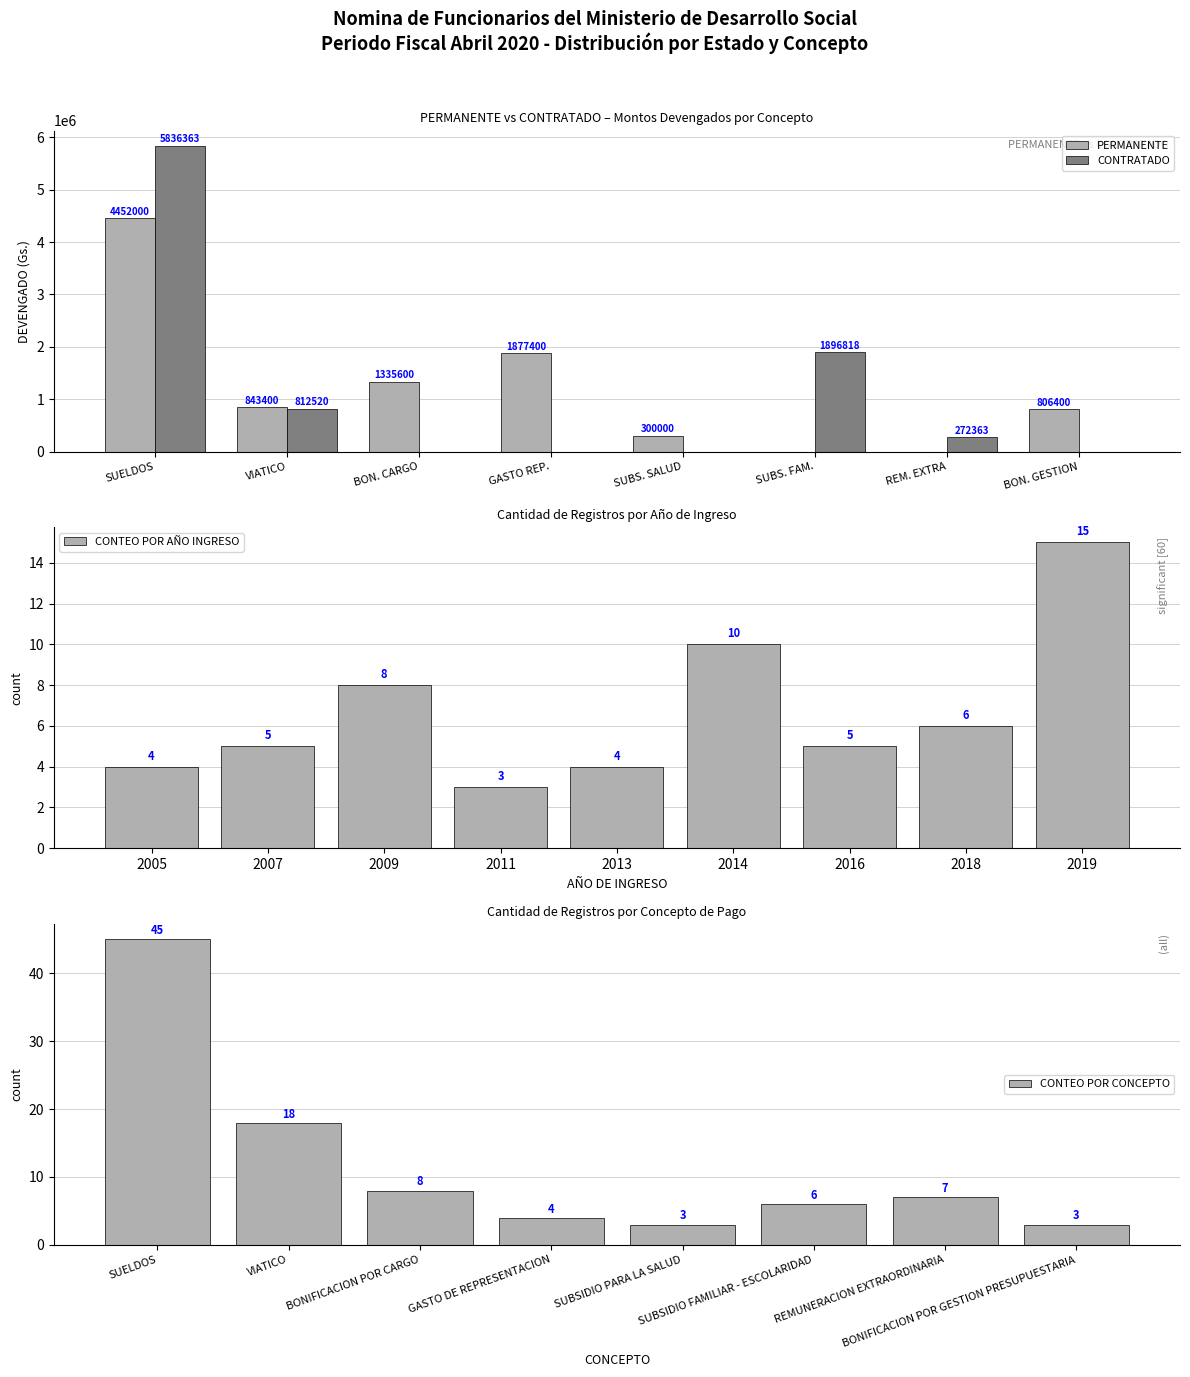

Where is PERMANENTE nearest to the value 2226000?

GASTO REP.